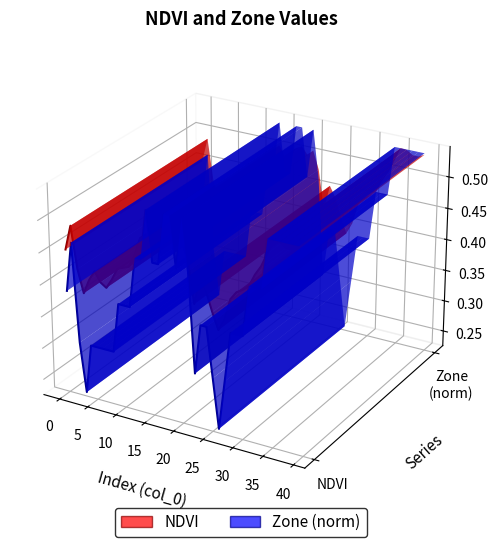

What are all the series names shown in the legend?

NDVI, Zone (norm)